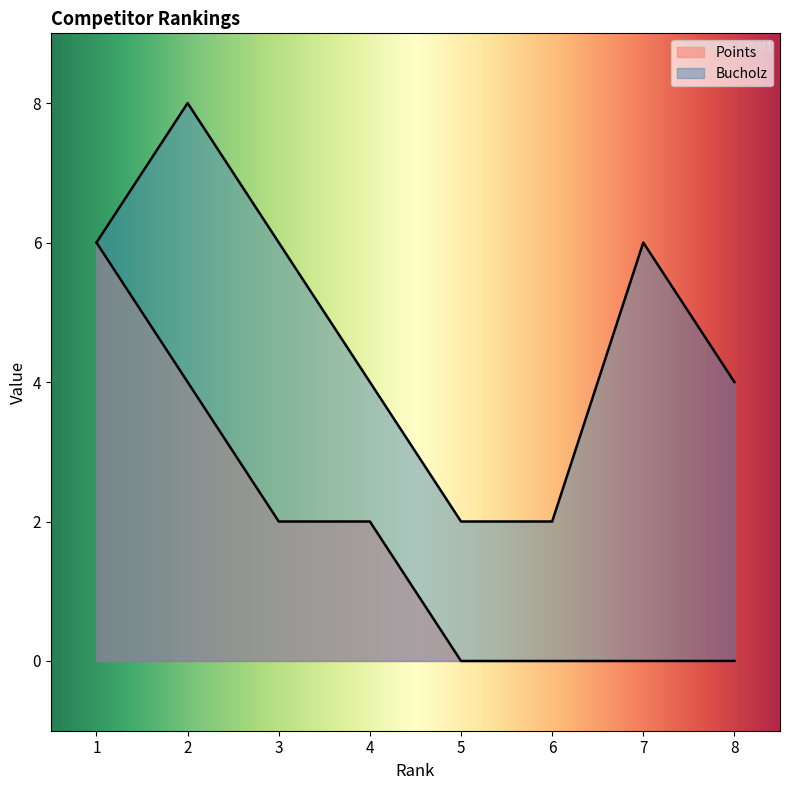

How many lines are shown in the chart?

2